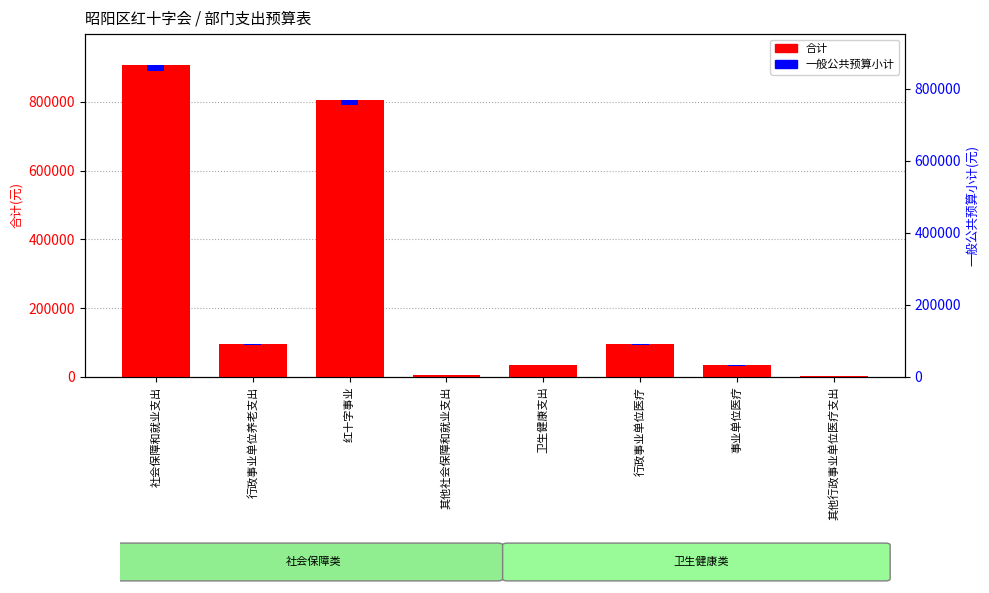

The value of 一般公共预算小计 at 行政事业单位医疗 is 1912.5. True or false?

True